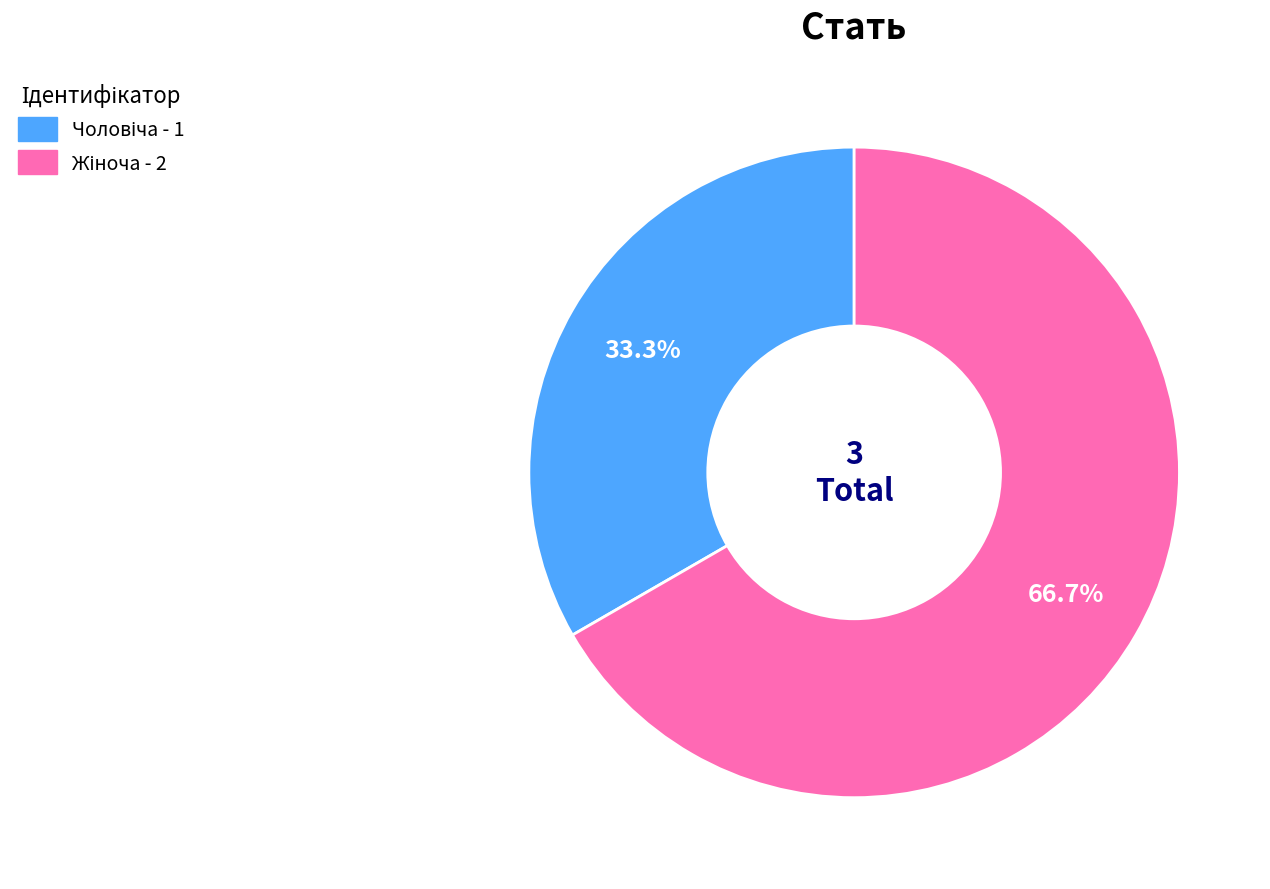

Combined, do Жіноча and Чоловіча account for over 50%?

Yes